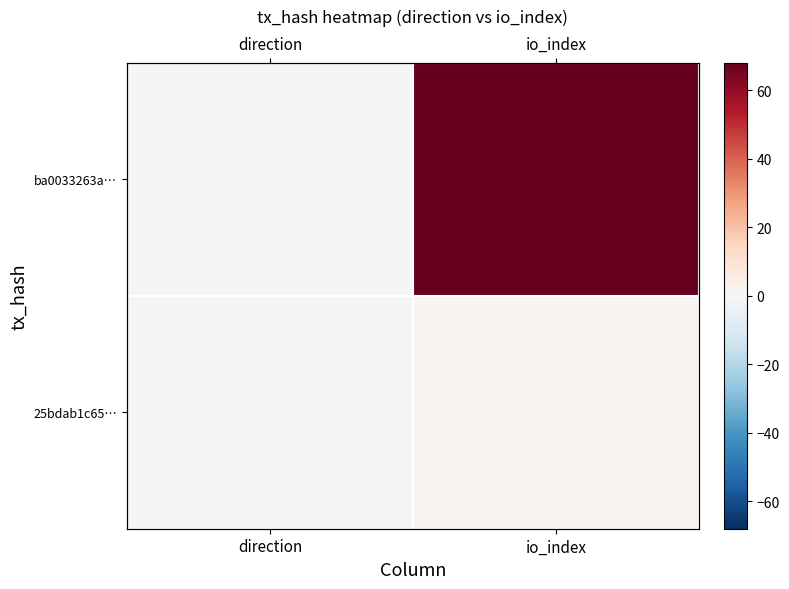

True or false: 25bdab1c65… has a value of 1 at direction.

True